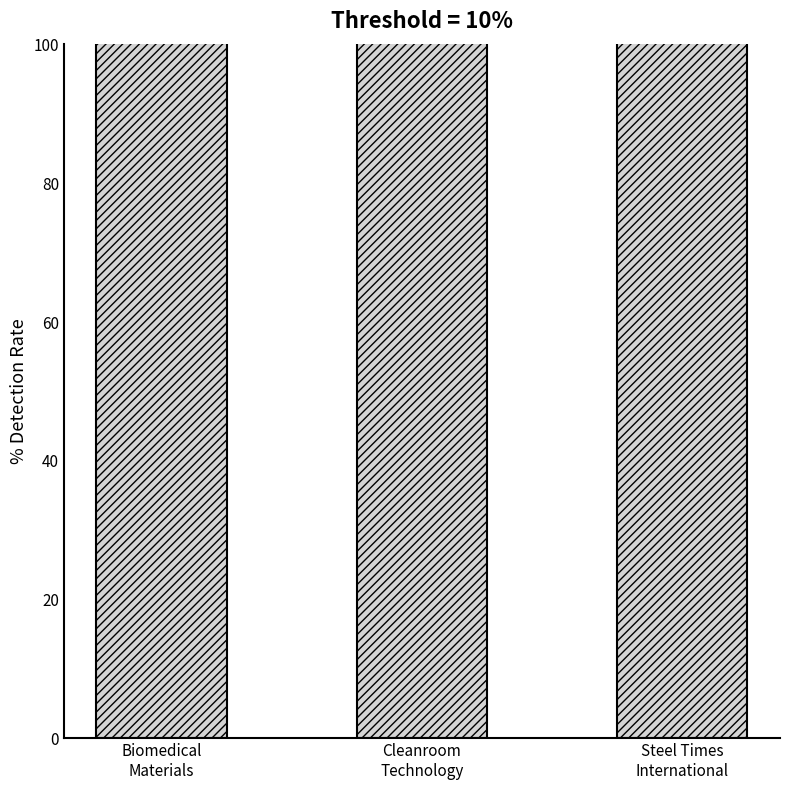

Rank the categories by value from lowest to highest.

Biomedical
Materials, Cleanroom
Technology, Steel Times
International